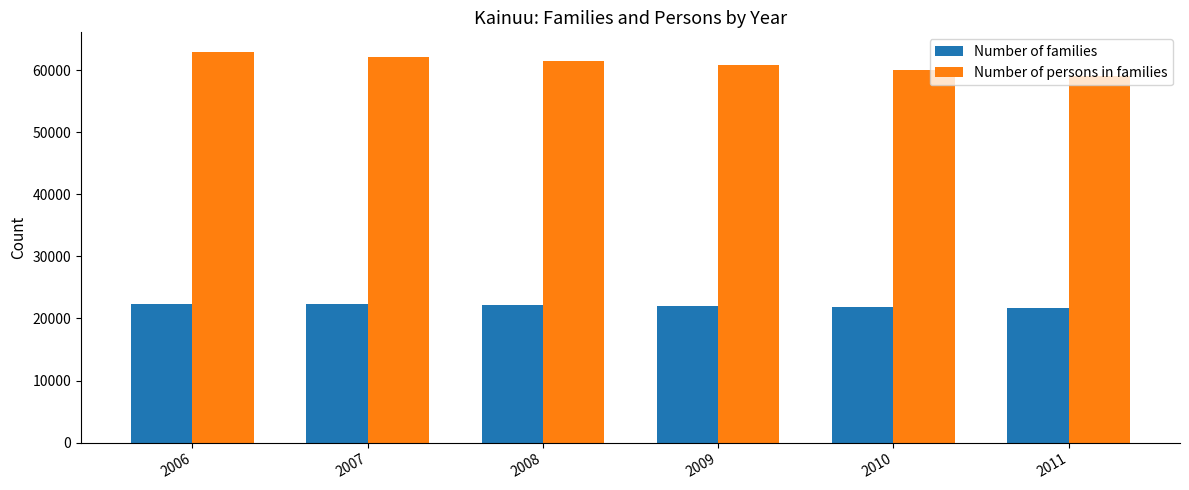

Between 2009 and 2011, which series saw the biggest shift?

Number of persons in families